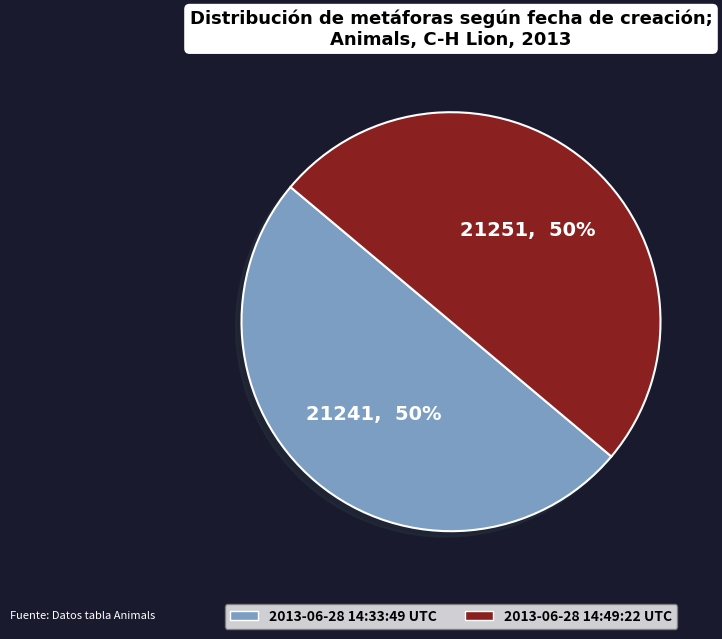

What is the ratio of the value at 2013-06-28 14:33:49 UTC to the value at 2013-06-28 14:49:22 UTC?

1.0